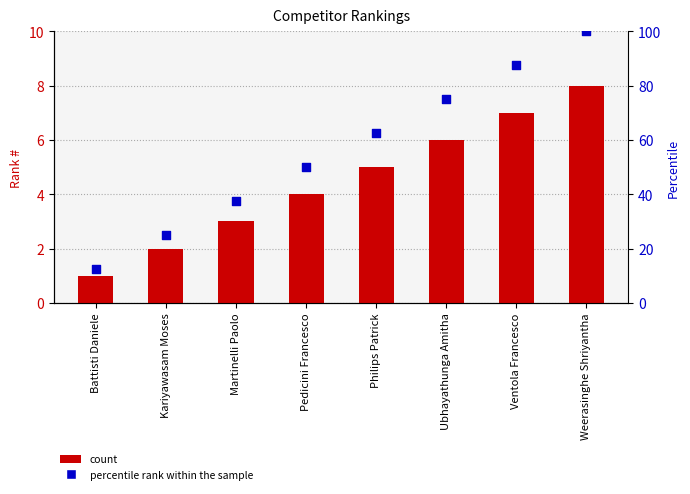

Which series reaches the minimum Y coordinate?

#